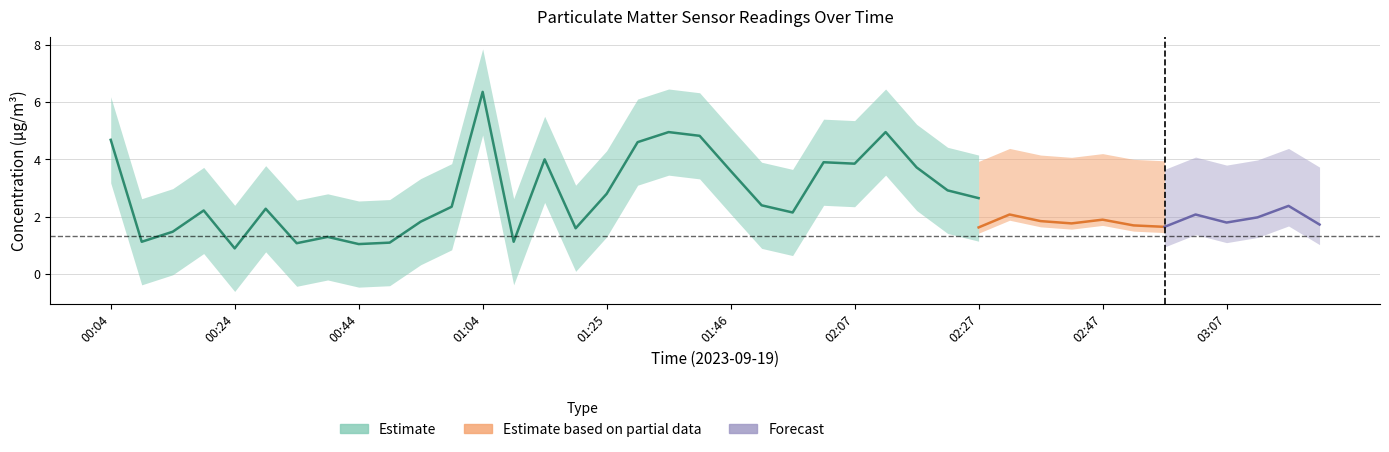

What is the difference between the P1 values at 03:17 and 01:46?

1.1